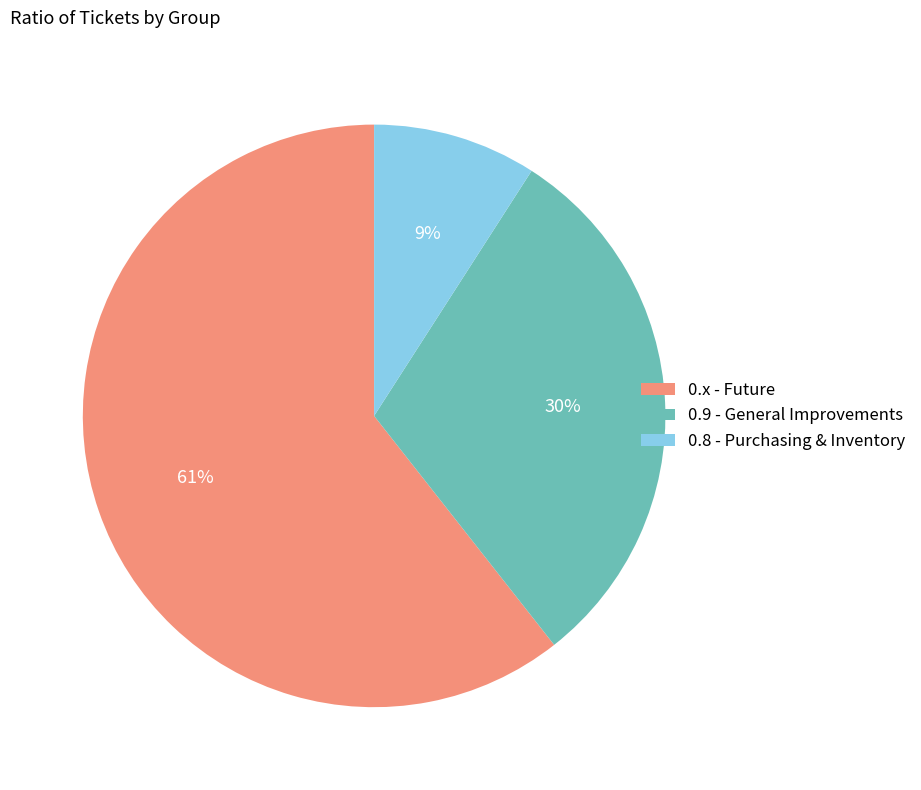

Is the sum of 0.8 - Purchasing & Inventory and 0.9 - General Improvements greater than half?

No